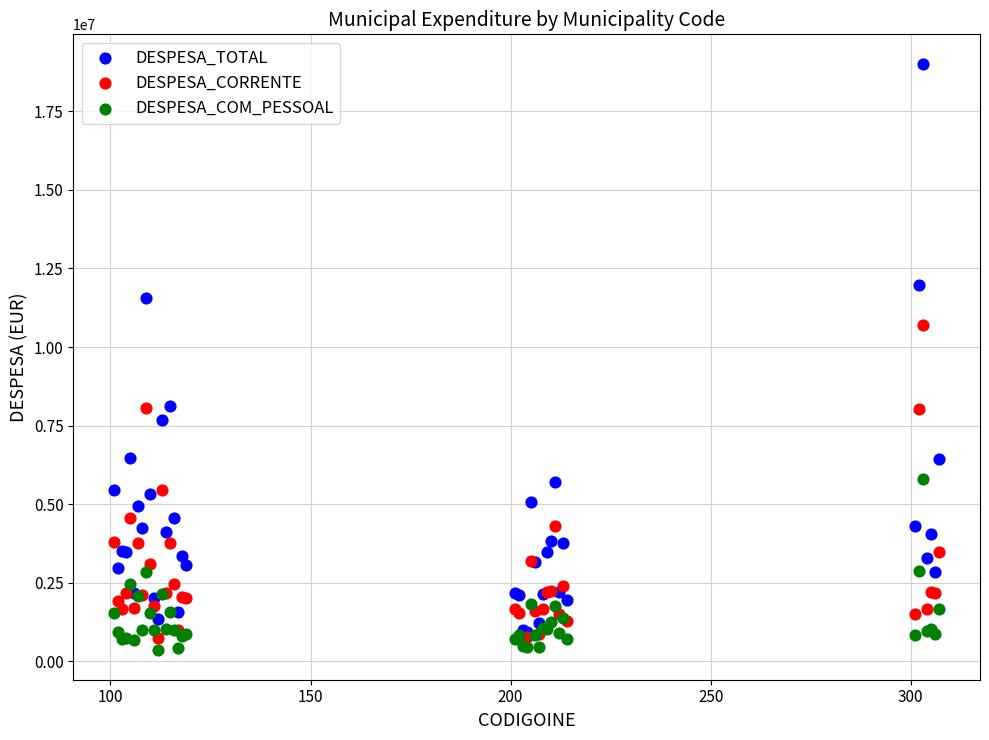

Across all series, what Y value is closest to 9681776?

10704451.6